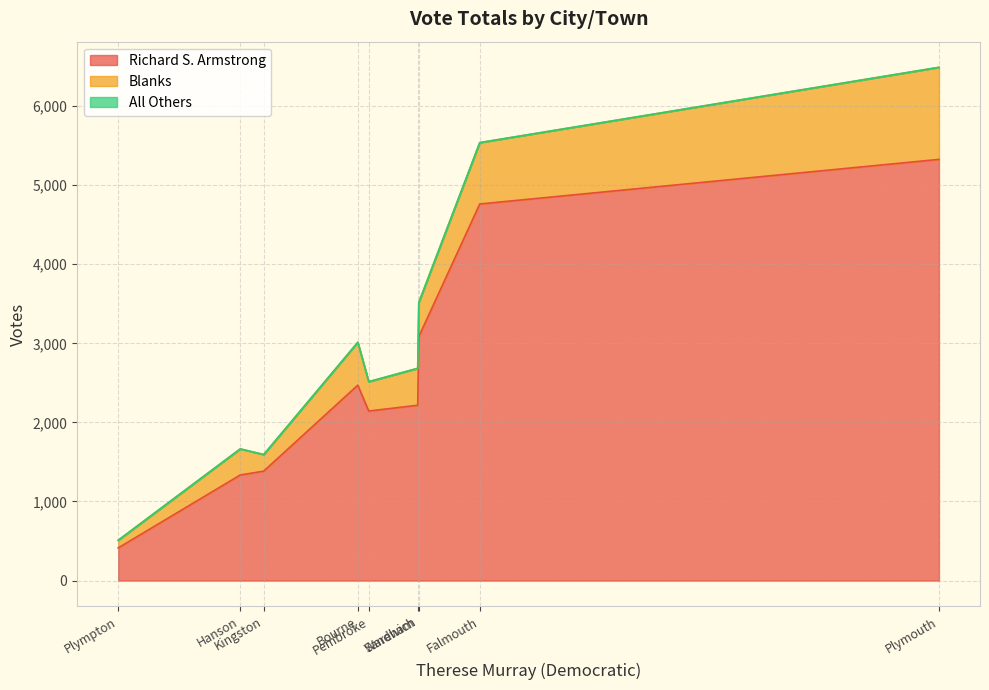

True or false: All Others has a value of 0 at Plymouth.

True